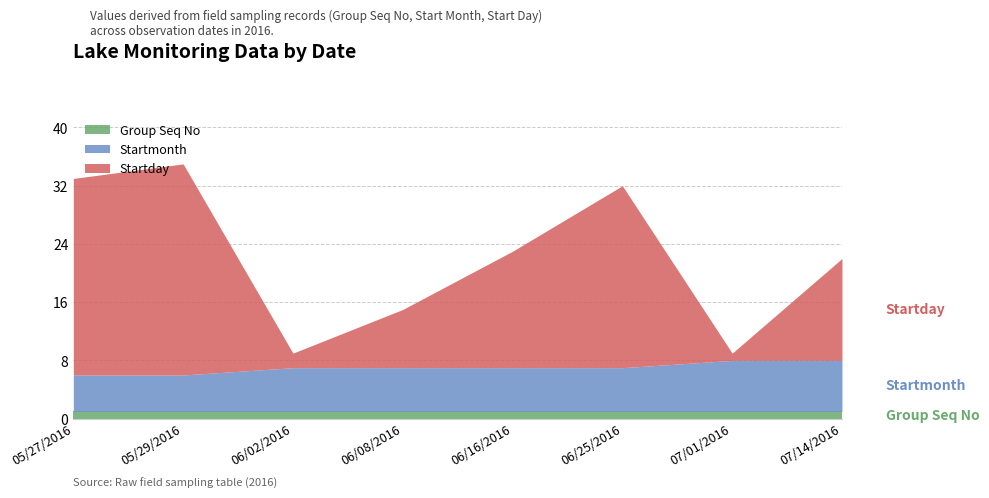

Which series has the largest total across all categories?

Startday